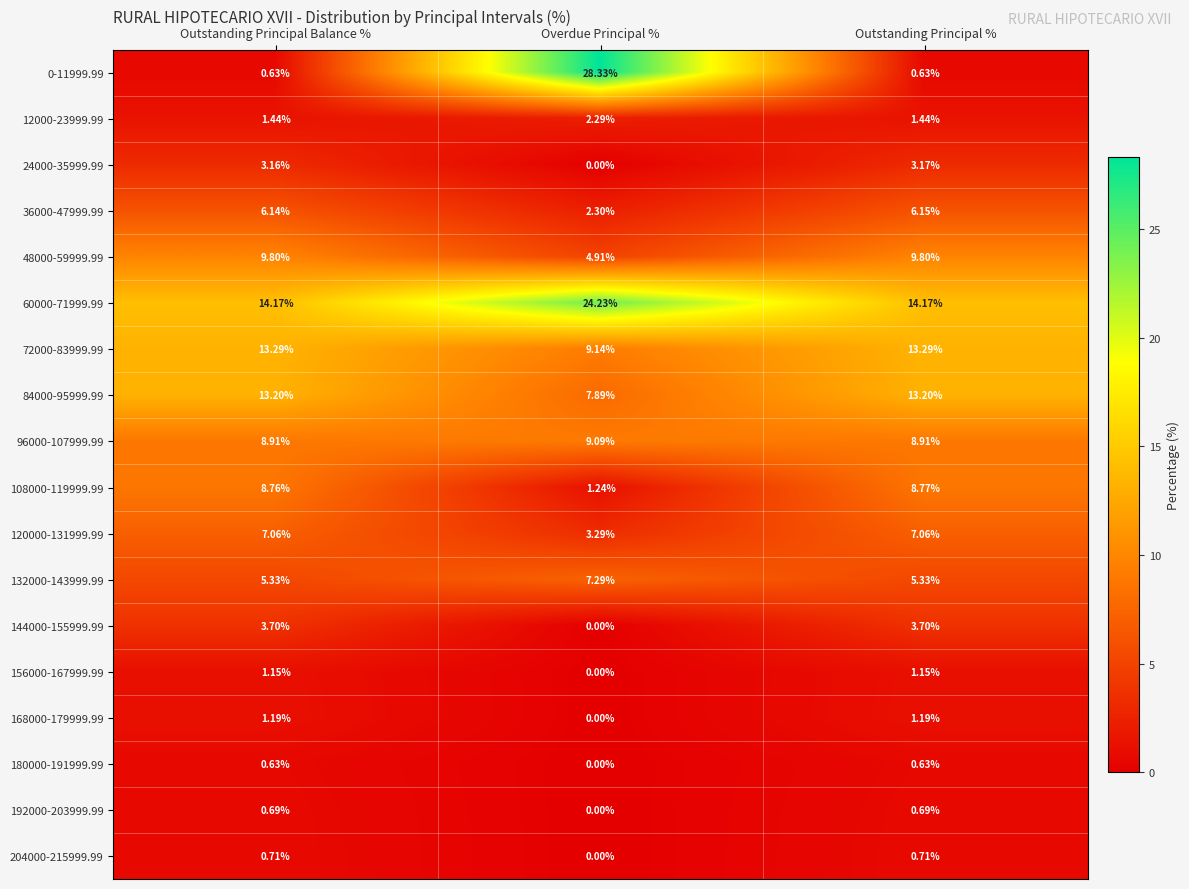

At which category is the sum across all series the highest?

Overdue Principal %